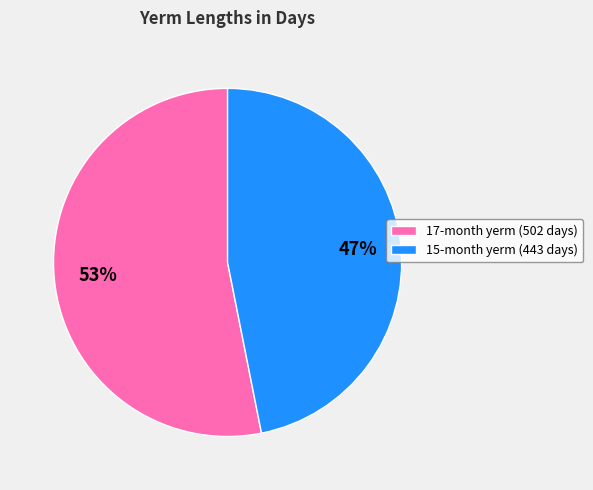

To the nearest percent, what is the difference between the 17-month yerm (502 days) and 15-month yerm (443 days) slice percentages?

6%